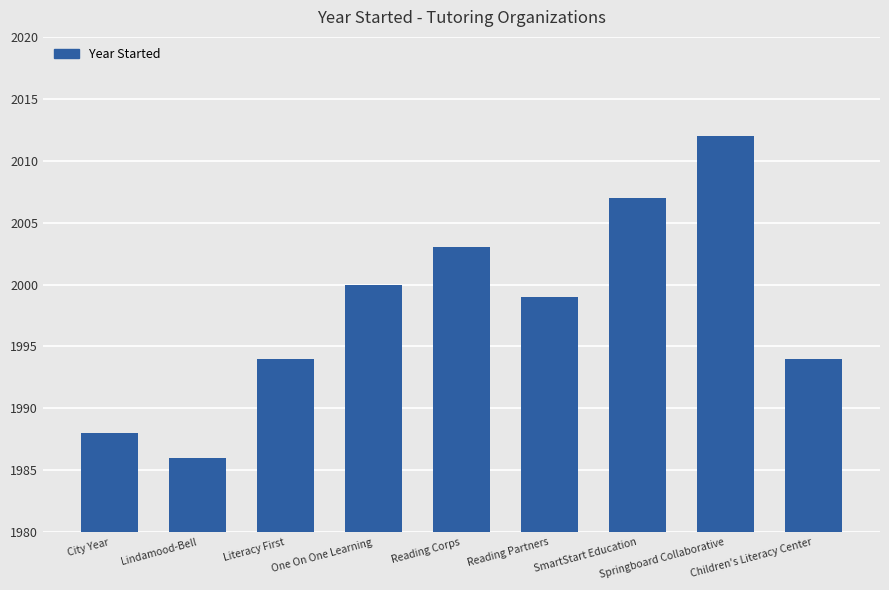

What is the difference between the second highest and minimum values?

21